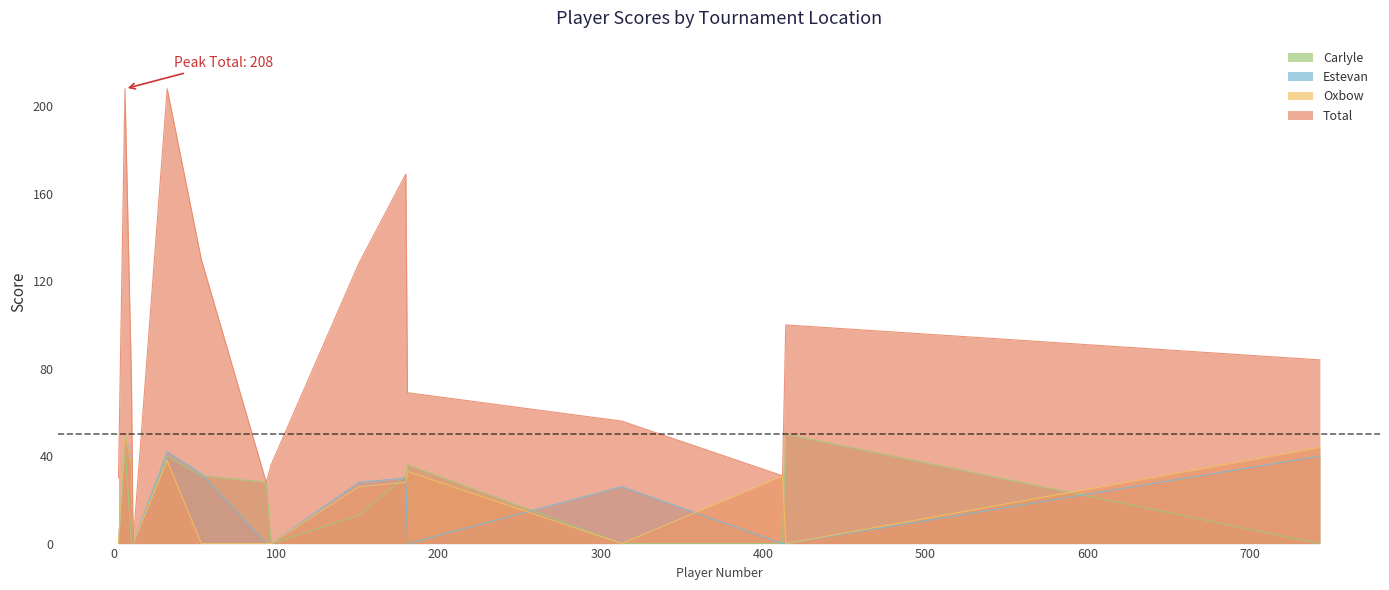

How many data points in Estevan are less than 26?

7